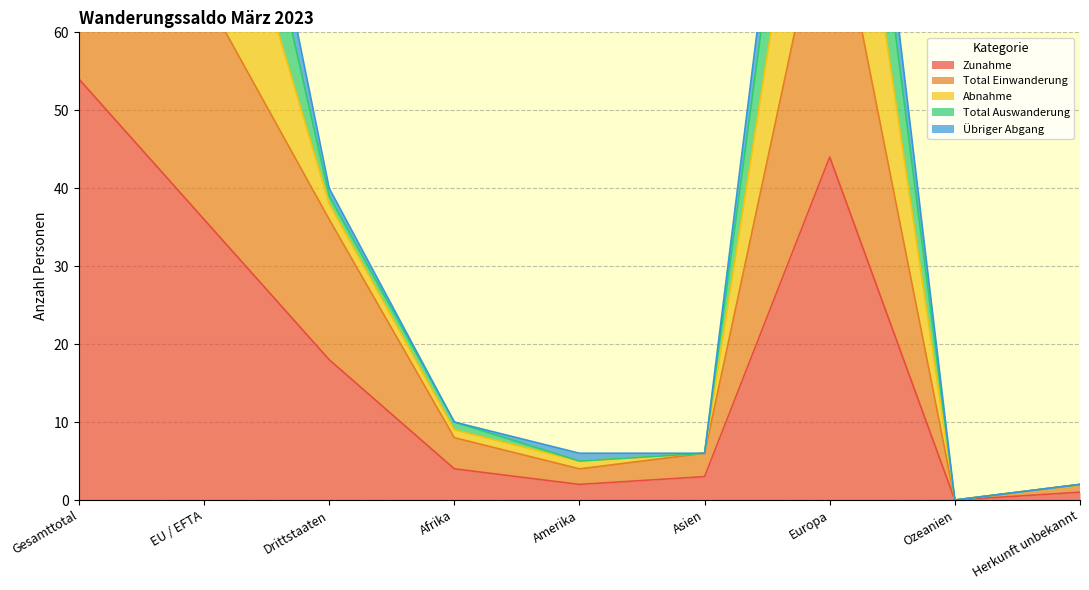

At which label does Zunahme reach its peak?

Gesamttotal